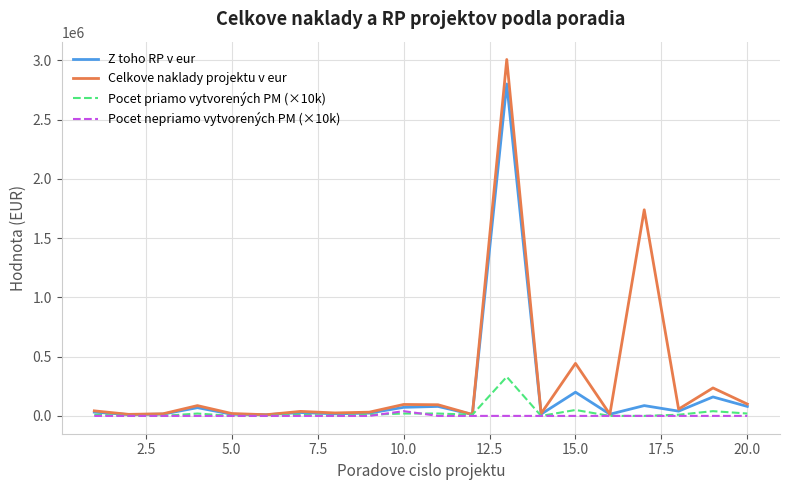

List the series in order of their peak value, highest first.

Celkove naklady projektu v eur, Z toho RP v eur, Pocet priamo vytvorených PM (×10k), Pocet nepriamo vytvorených PM (×10k)